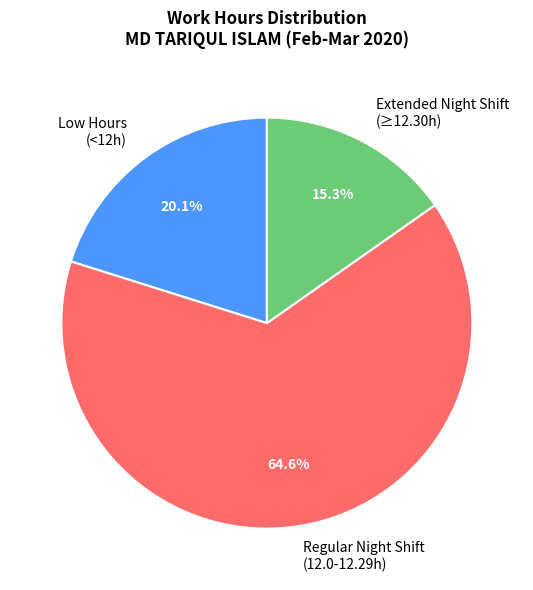

Does Low Hours (<12h) account for over 50% of the chart?

No